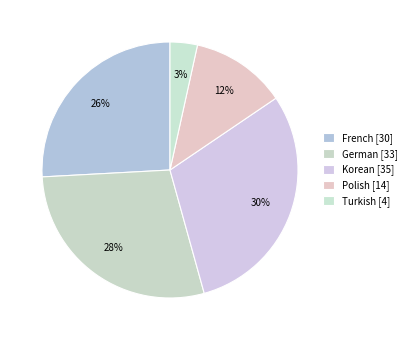

How many slices are in this pie chart?

5